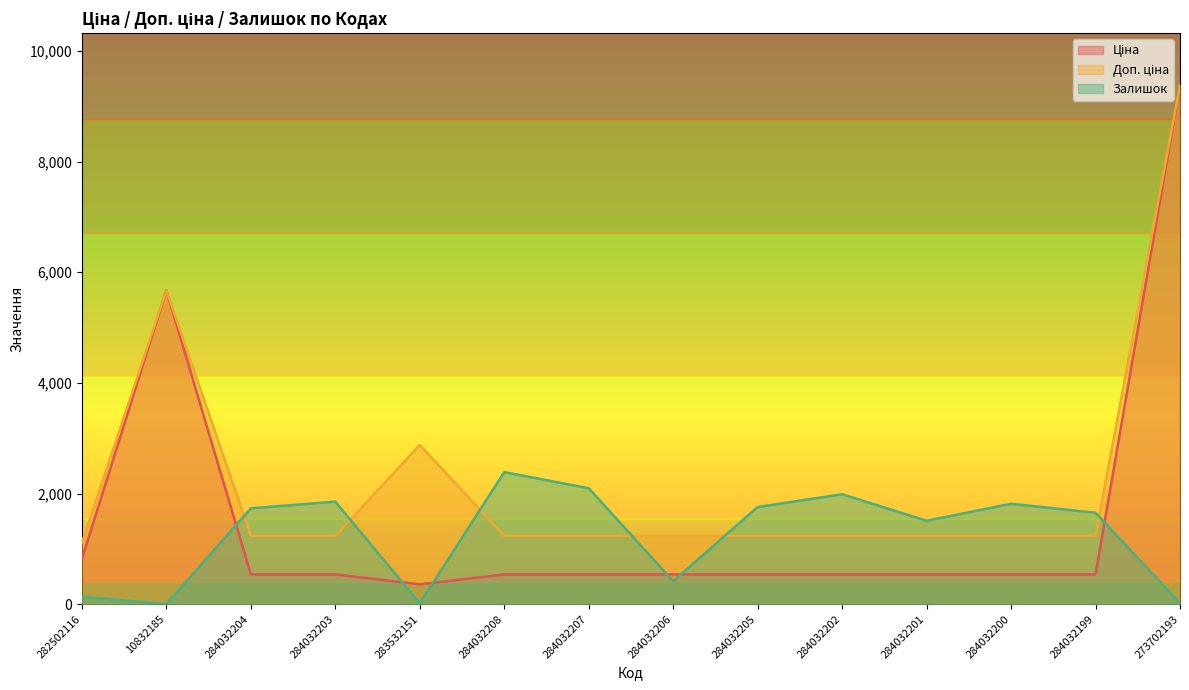

In Залишок, how many points are higher than both neighbors (excluding endpoints)?

4